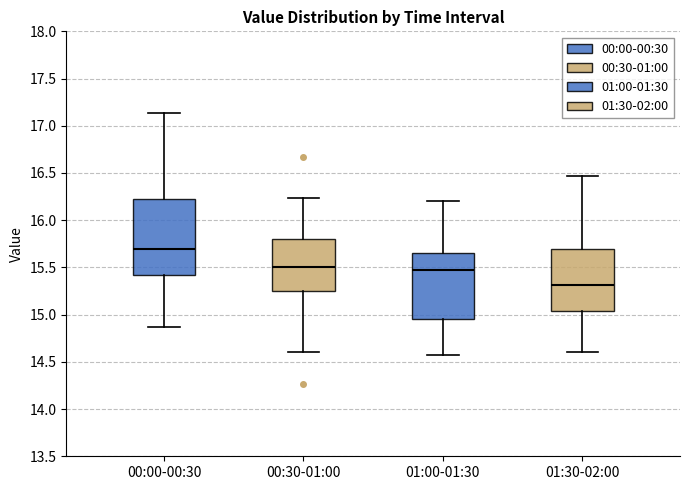

Where is the lower edge of the box for 00:30-01:00 on the y-axis? The values are not printed on the chart, so give them approximately, as read against the axis.

15.25